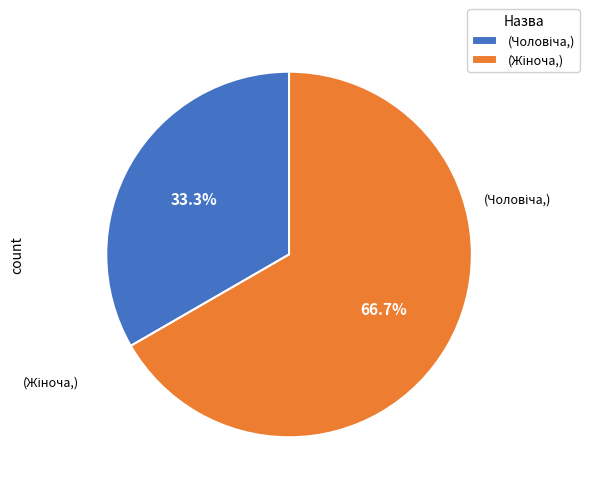

Is there any slice that represents more than half of the pie?

Yes